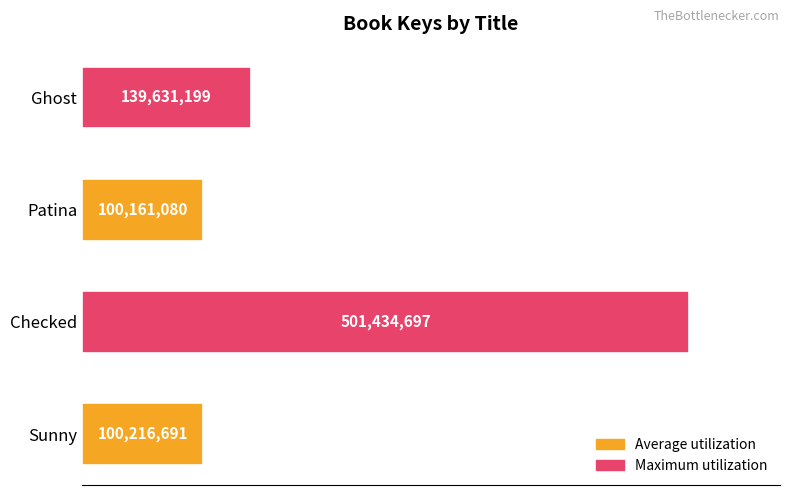

Rank the categories by value from highest to lowest.

Checked, Ghost, Sunny, Patina